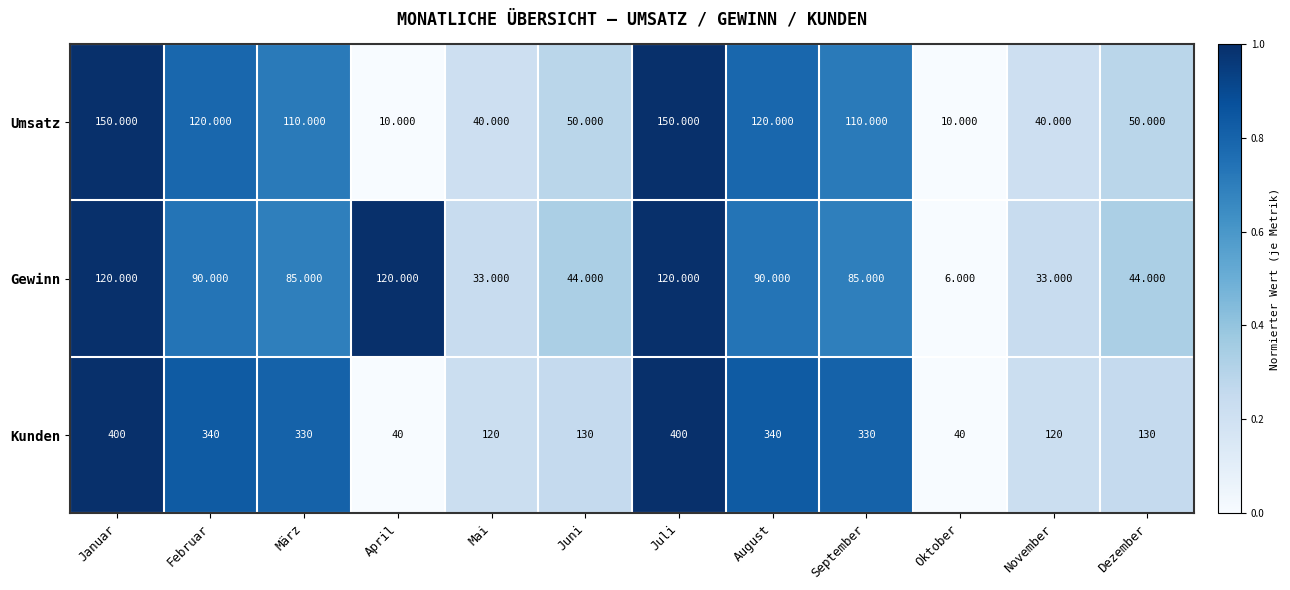

At November, list the series in order from smallest to largest.

Gewinn, Umsatz, Kunden